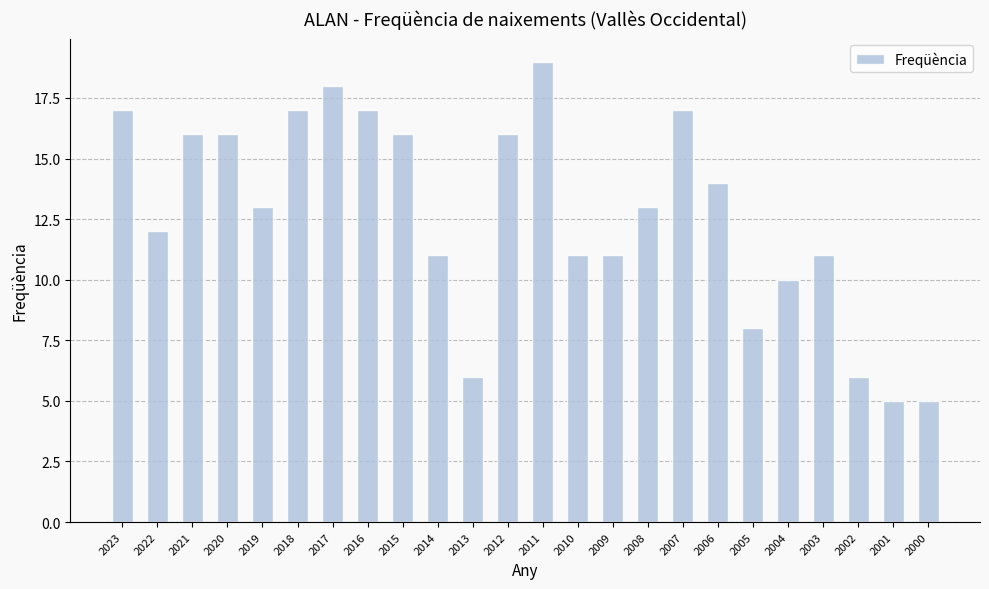

What is the approximate value at 2001?

5